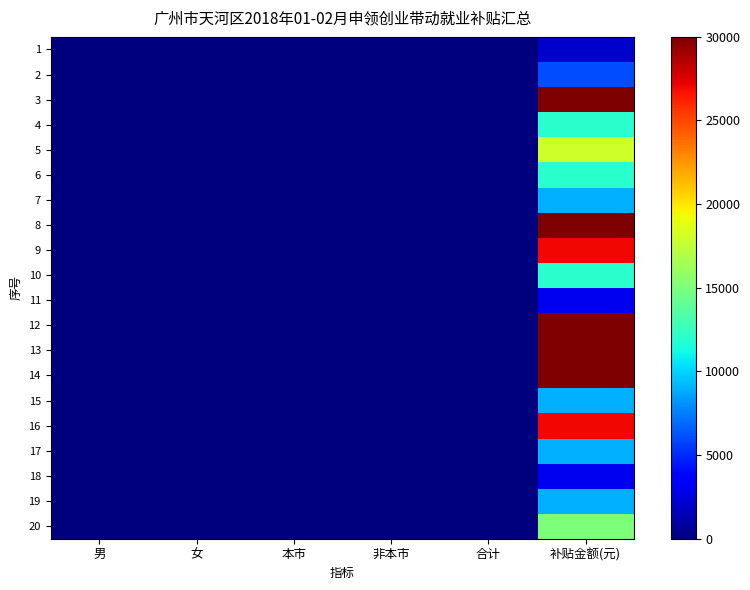

What is the total value across all series at 补贴金额(元)?

323000